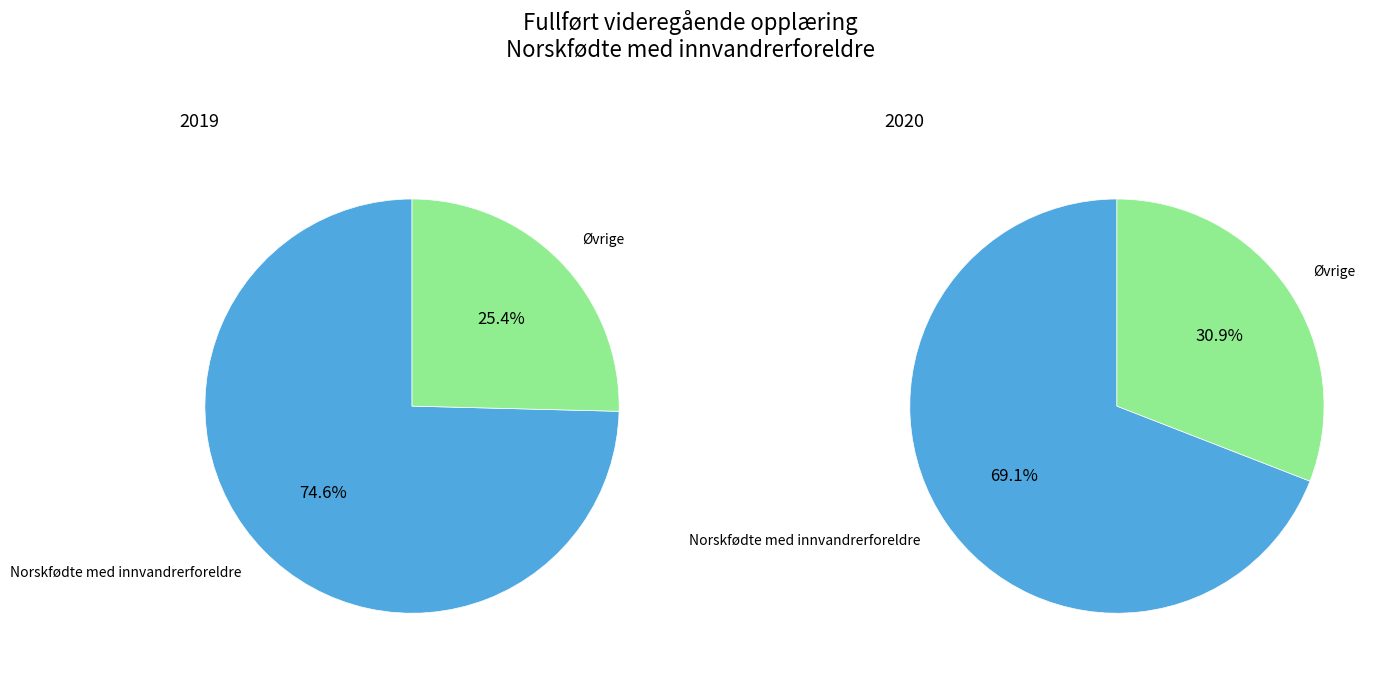

How many slices are in this pie chart?

2